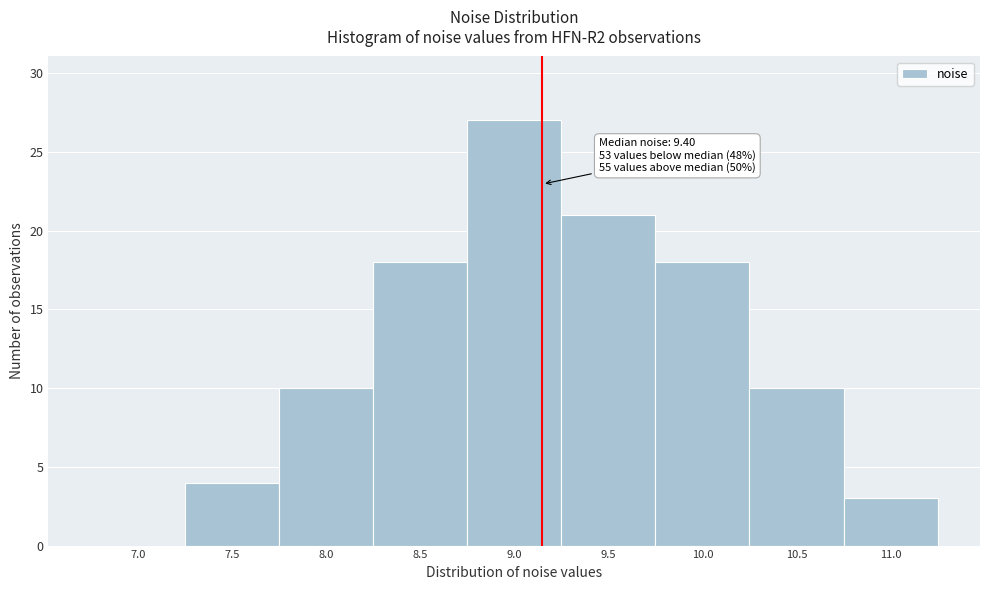

Reading left to right, list all the values displayed in this chart.

7.0=0	7.5=4	8.0=10	8.5=18	9.0=27	9.5=21	10.0=18	10.5=10	11.0=3